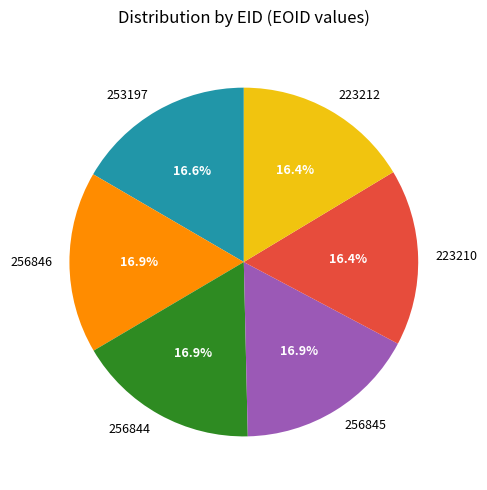

Combined, what portion of the pie is 256846 and 223210?

33.3%